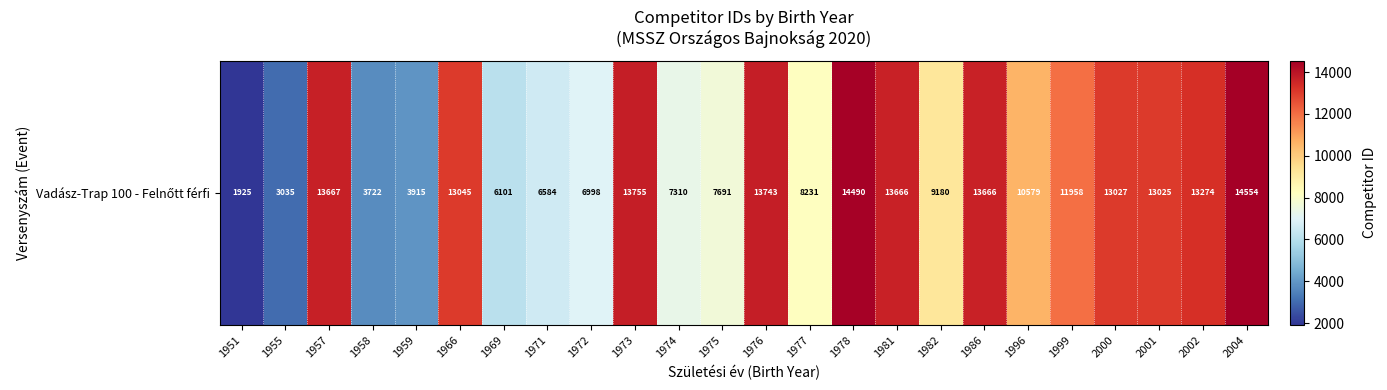

True or false: the data shows 10579 at 1996.

True